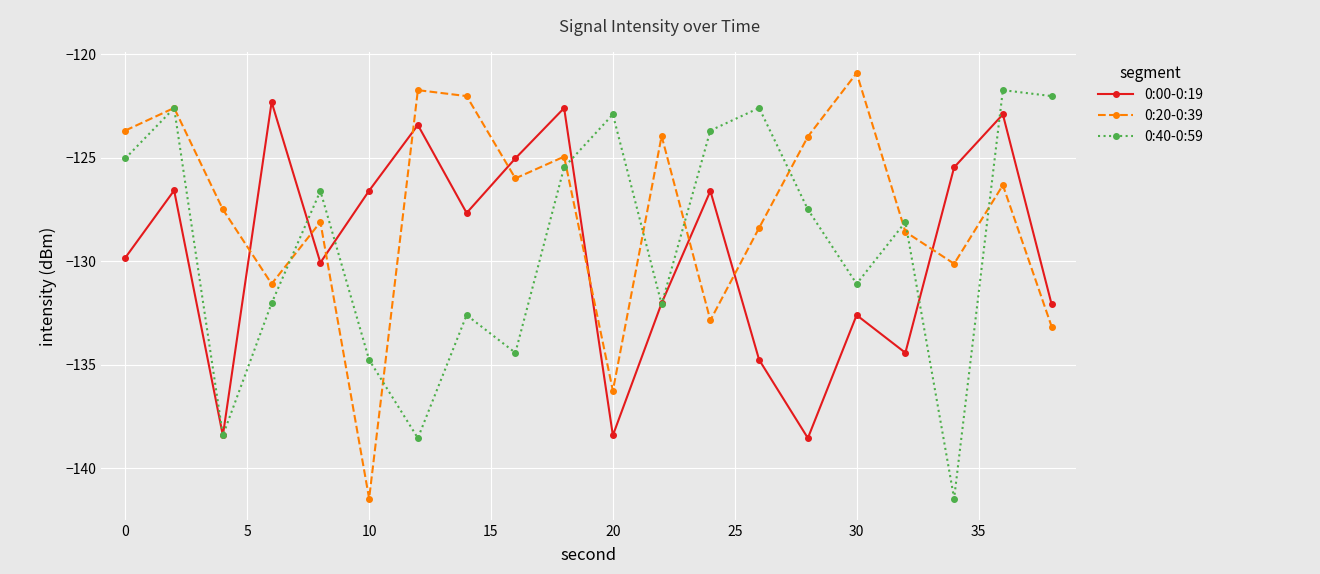

Which series has the largest range (max minus min)?

0:20-0:39